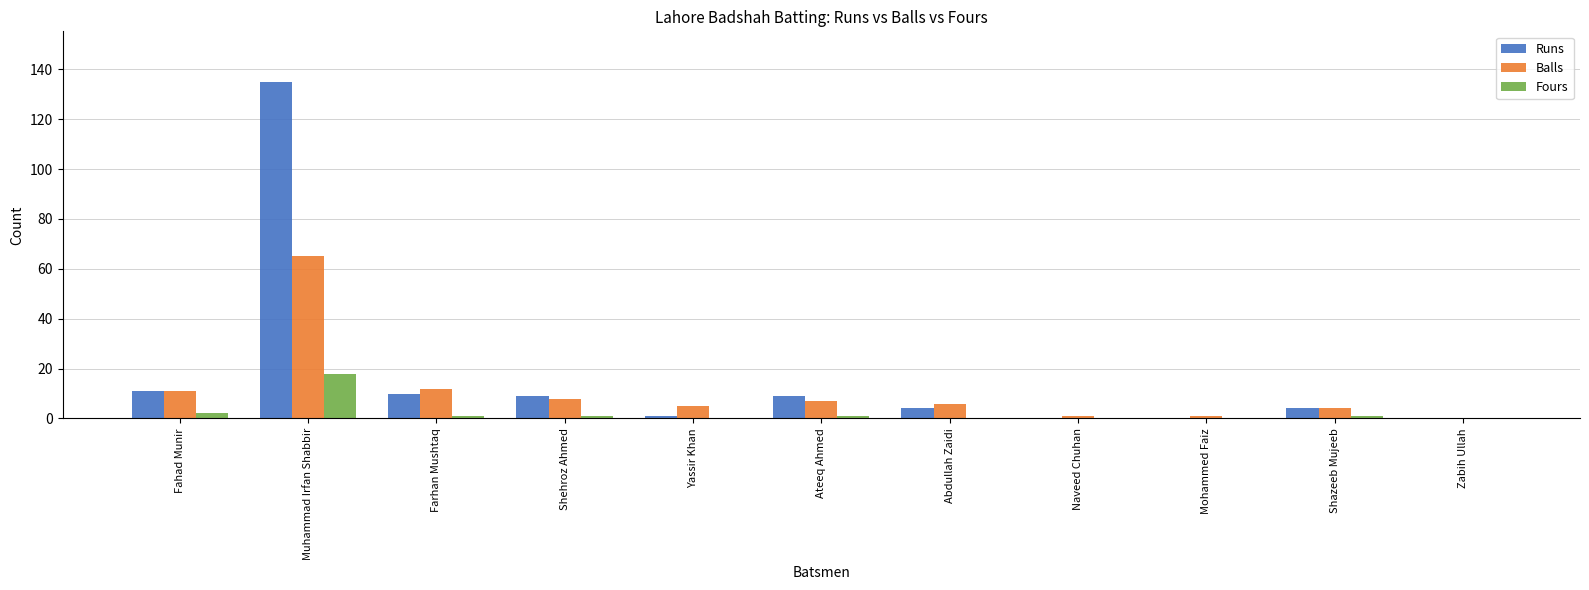

Which series has the largest total across all categories?

Runs